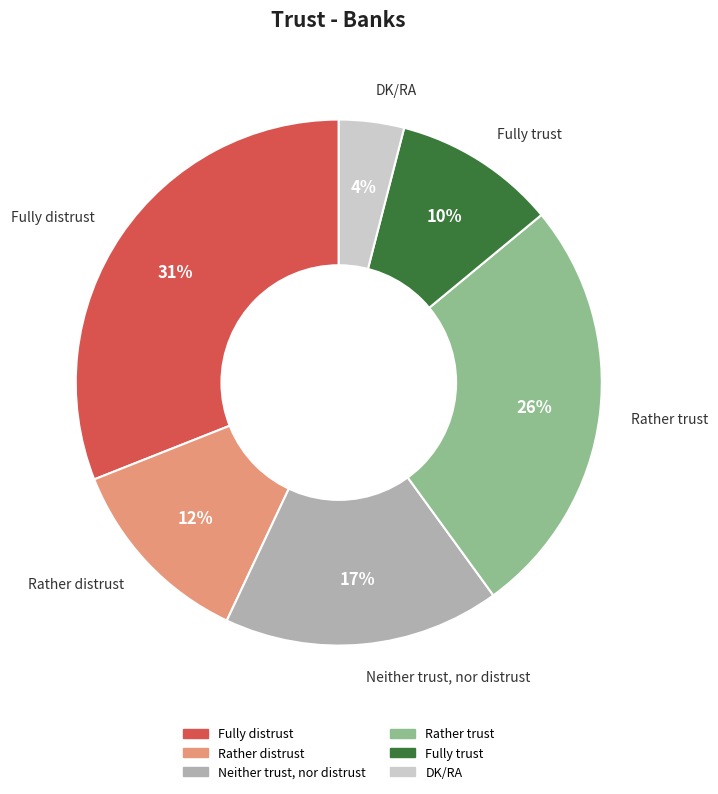

What is the largest slice in the pie chart?

Fully distrust